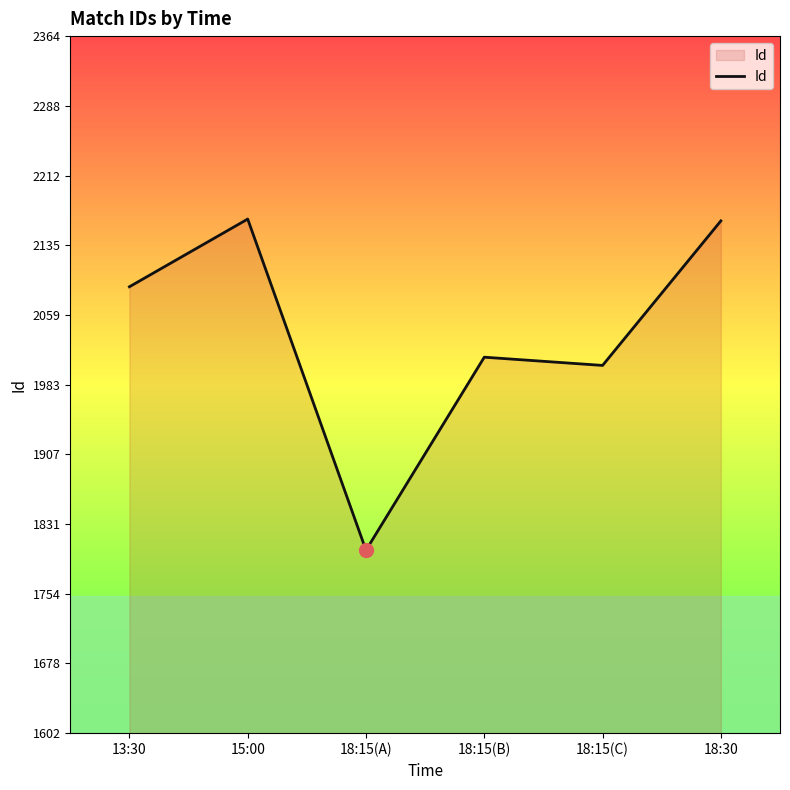

What value does the data have at 18:15(A), to the nearest 10?

1800